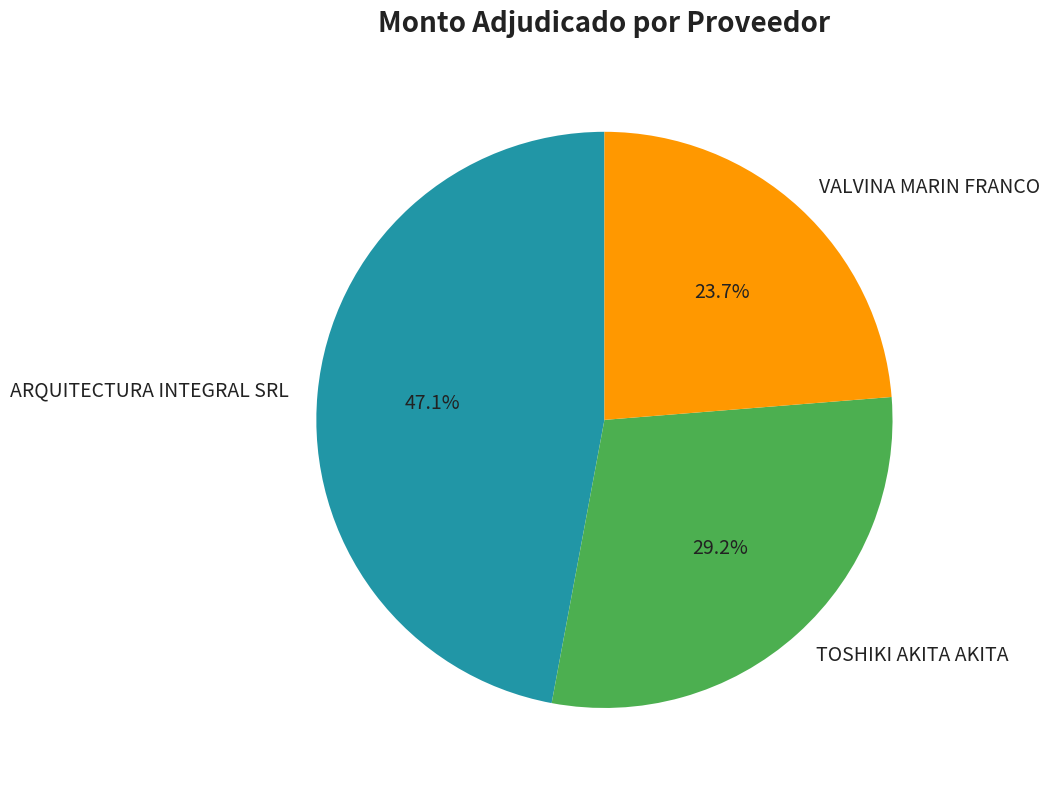

To the nearest percent, what is the difference between the ARQUITECTURA INTEGRAL SRL and TOSHIKI AKITA AKITA slice percentages?

18%